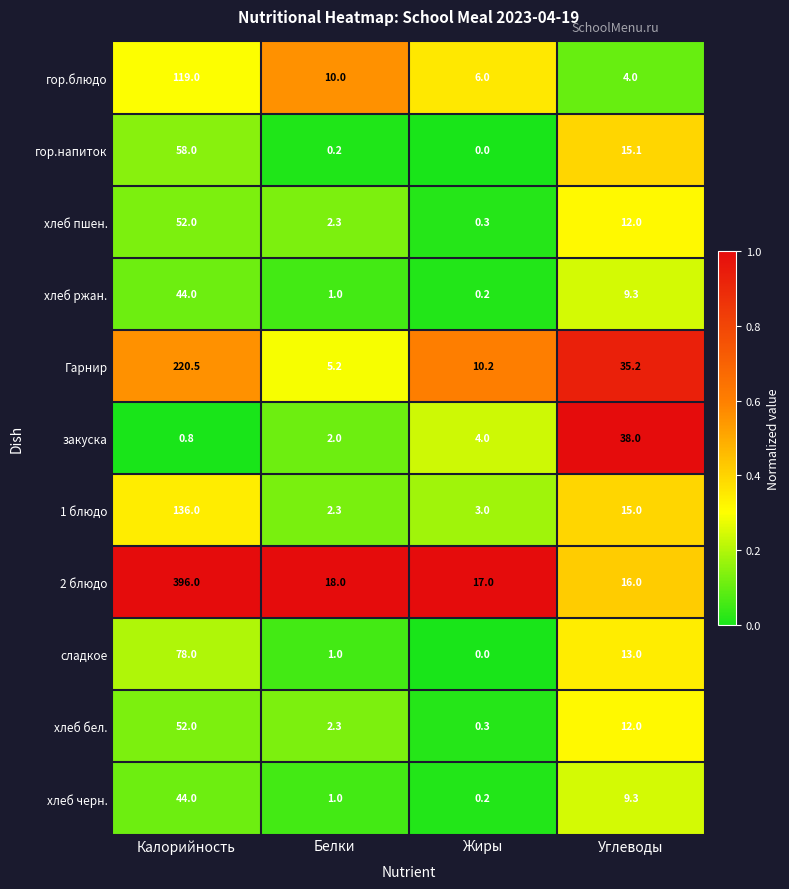

Is it true that хлеб пшен. equals 12.0 at Углеводы?

True